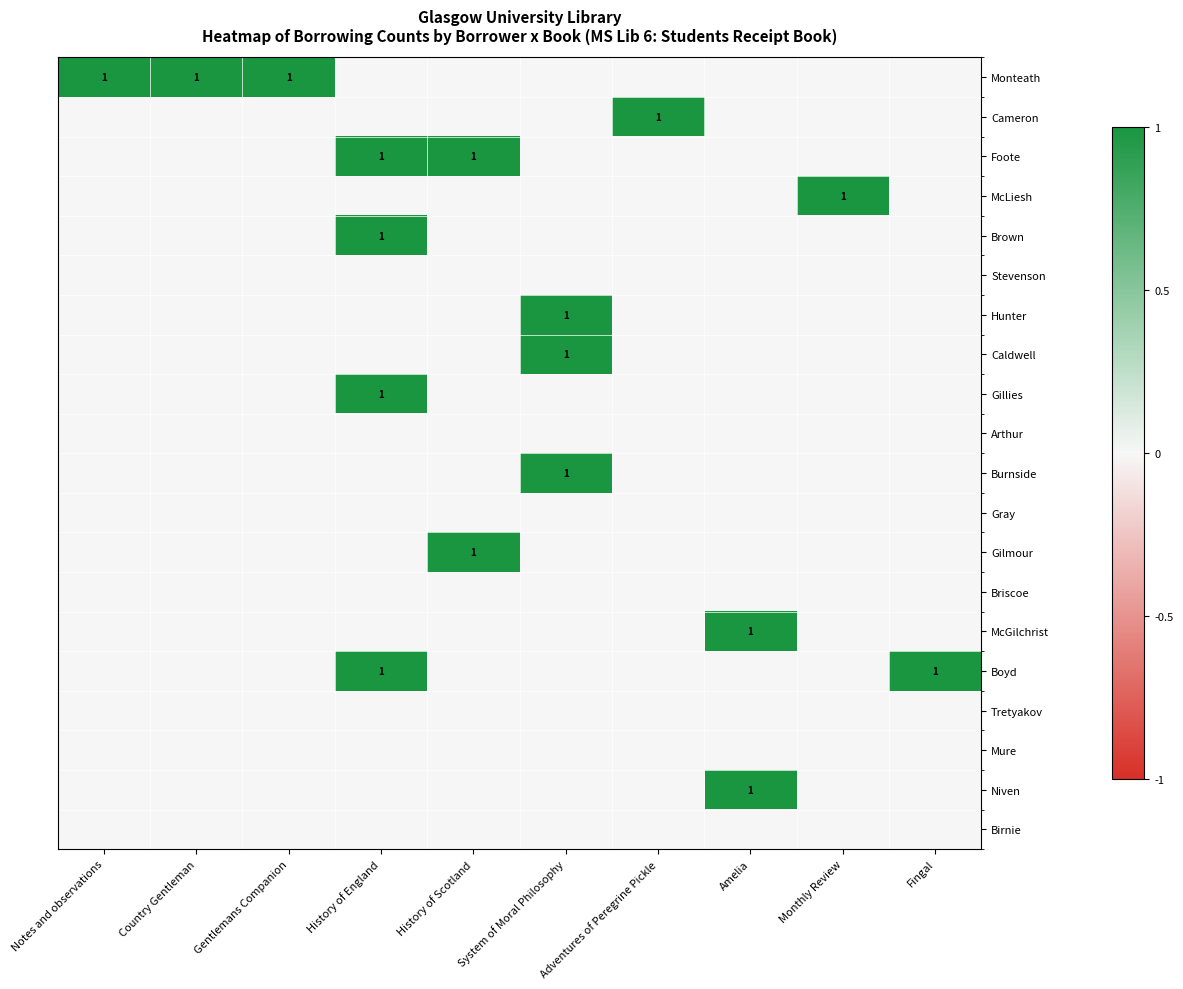

At how many categories does at least one series exceed 0?

10